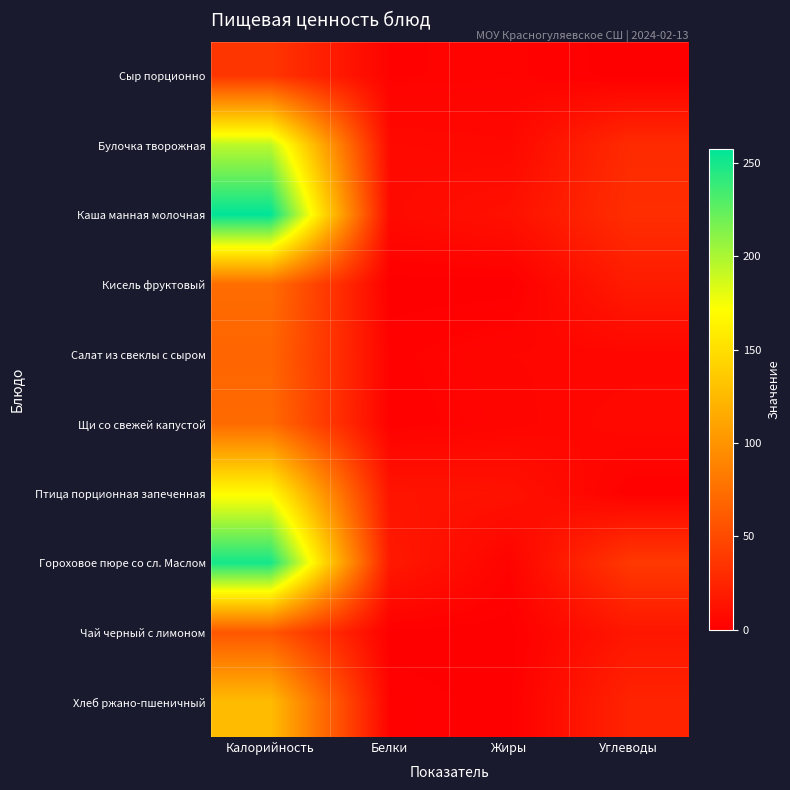

What is the greatest value displayed?

257.6